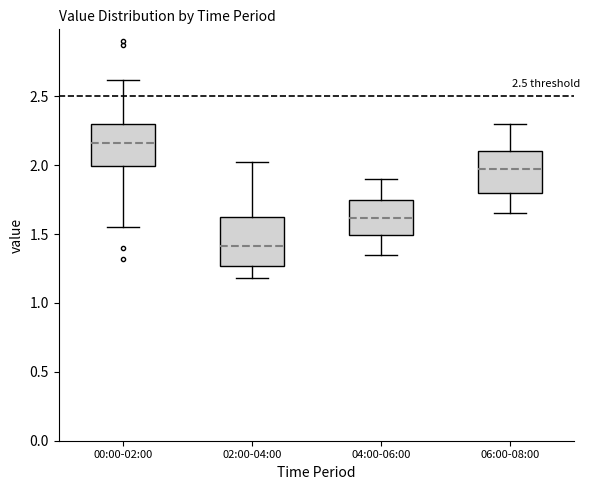

Reading left to right, transcribe this box plot: for each box, give where its median line is, the range the box spans, and where its two whiskers end, as read against the y-axis. The values are not printed on the chart, so give them approximately, as read against the axis.

00:00-02:00: median 2.15, box 2.00 to 2.30, whiskers 1.55 to 2.60
02:00-04:00: median 1.40, box 1.25 to 1.65, whiskers 1.20 to 2.00
04:00-06:00: median 1.60, box 1.50 to 1.75, whiskers 1.35 to 1.90
06:00-08:00: median 2.00, box 1.80 to 2.10, whiskers 1.65 to 2.30